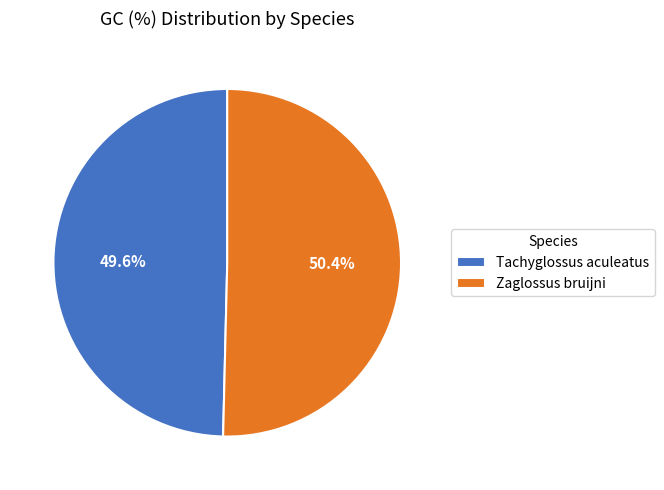

Approximately how many times larger is the value at Tachyglossus aculeatus compared to Zaglossus bruijni?

1.0